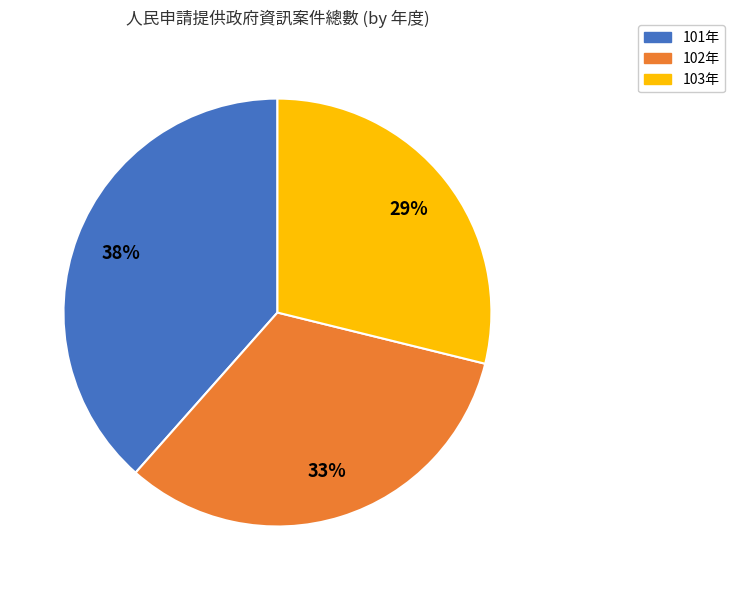

Is it true that 101年 is 38% of the pie?

True